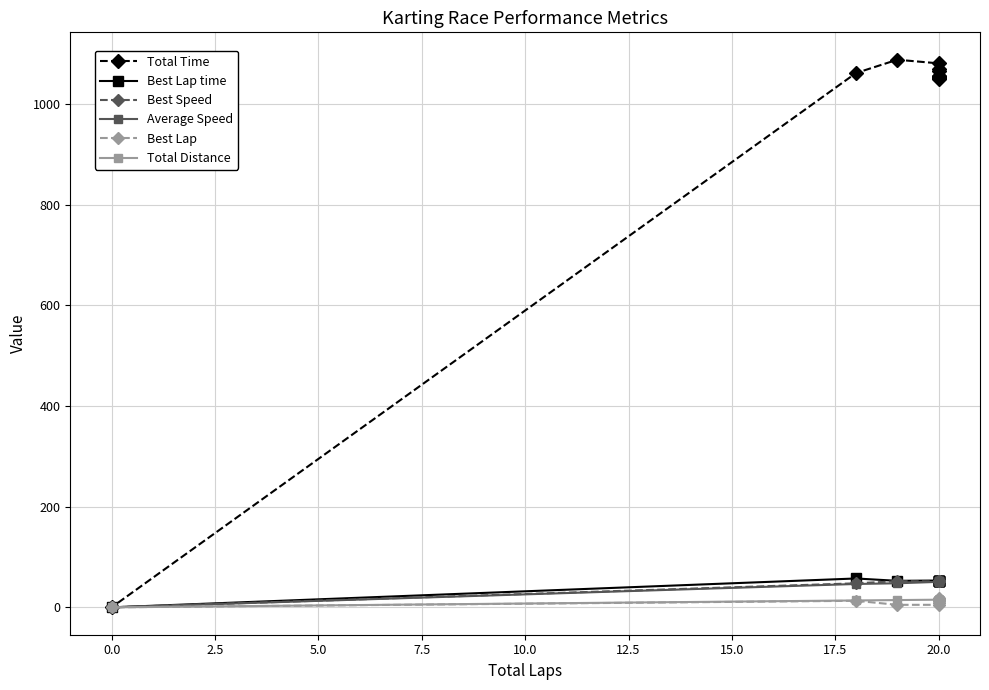

How many positive values does the Best Lap series have?

10